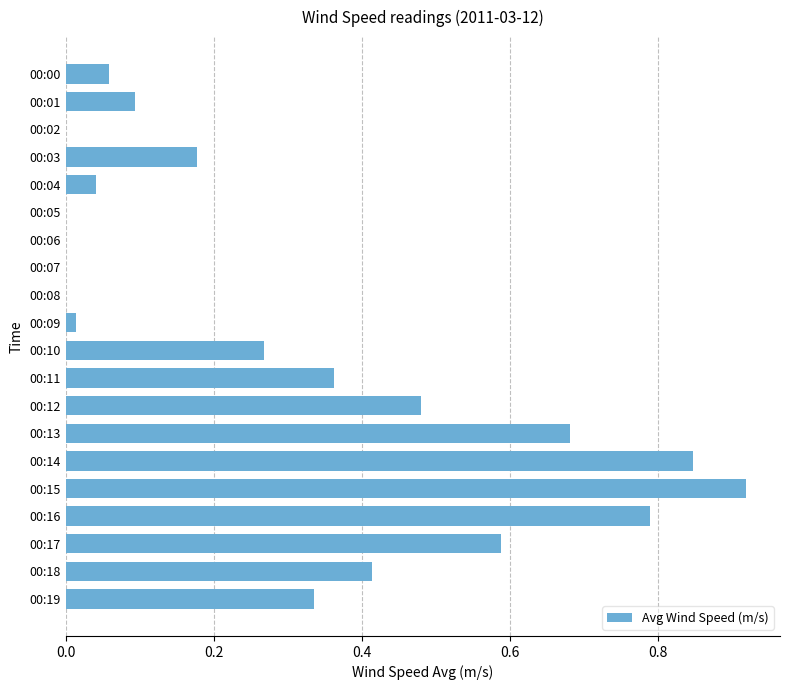

The value at 00:08 is 0.0. True or false?

True